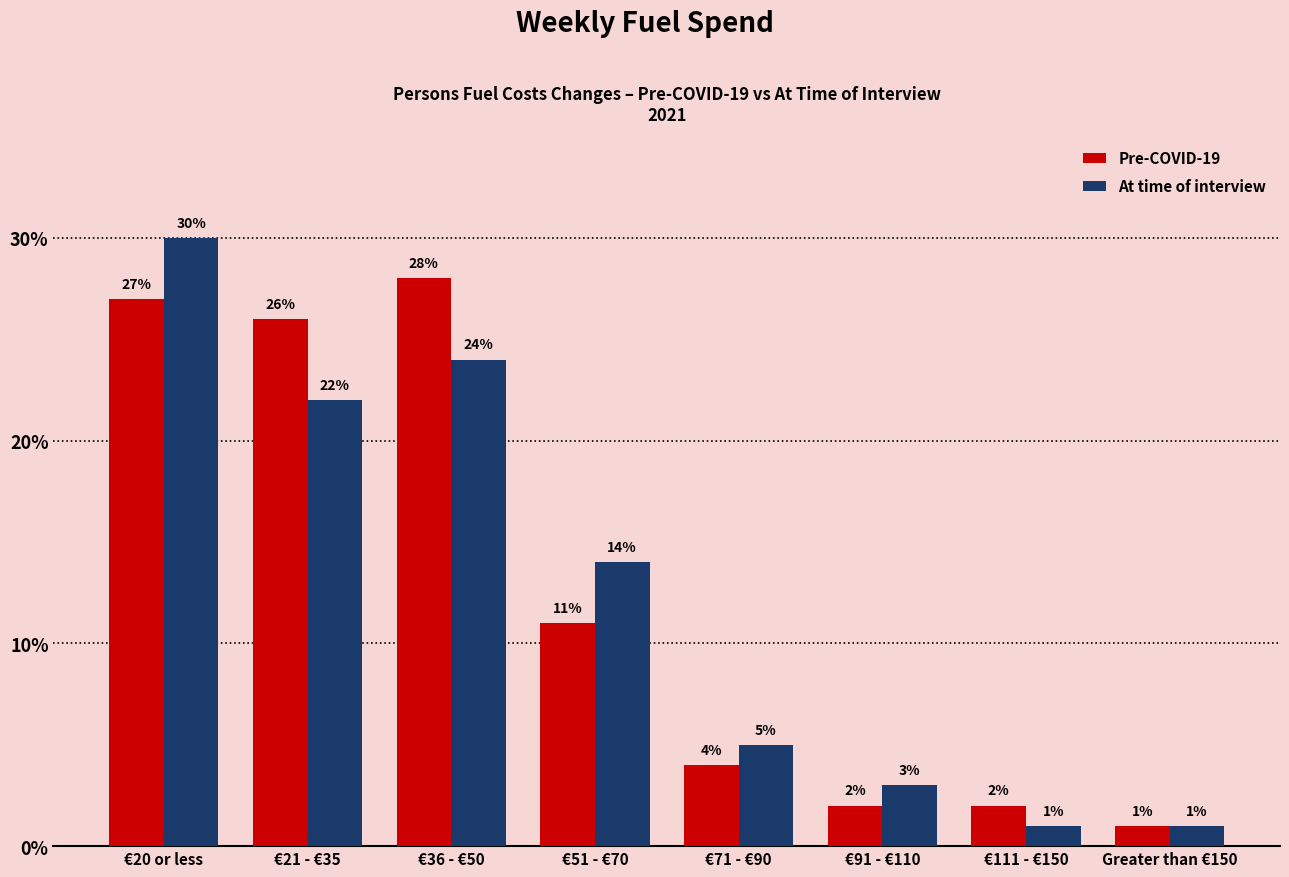

List the series in order of their overall mean, lowest first.

At time of interview, Pre-COVID-19